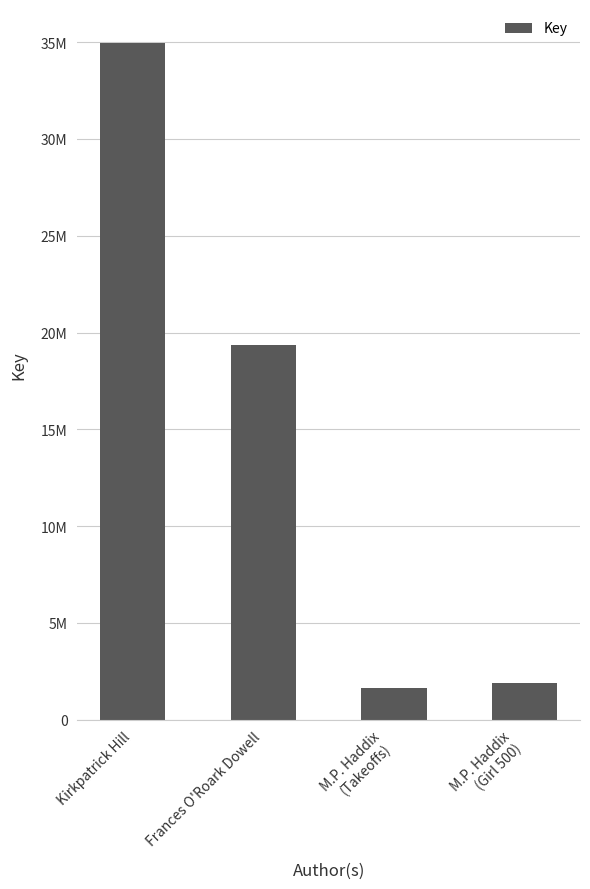

What position from the left is Kirkpatrick Hill?

1